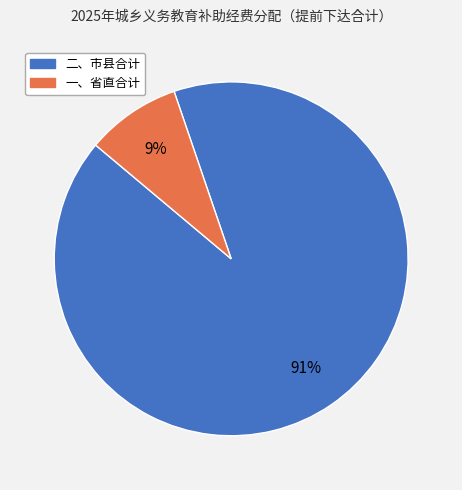

To the nearest percent, what is the average slice percentage?

50%